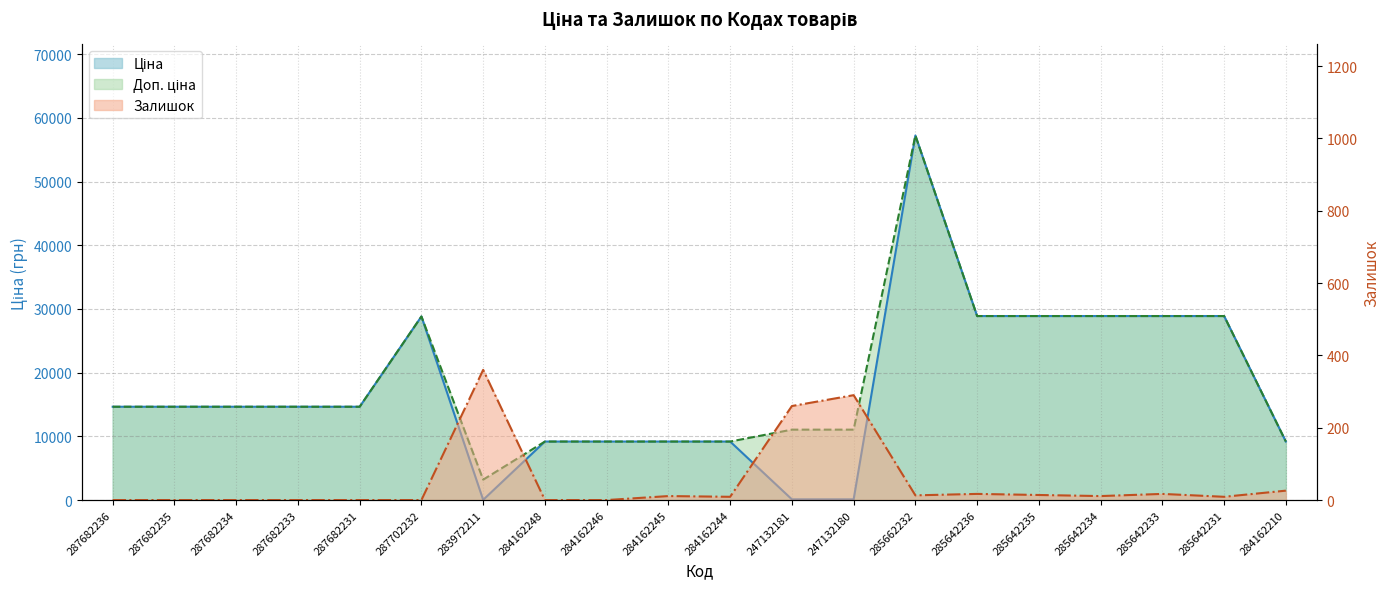

What value does the Залишок series have at 284162210?

26.0